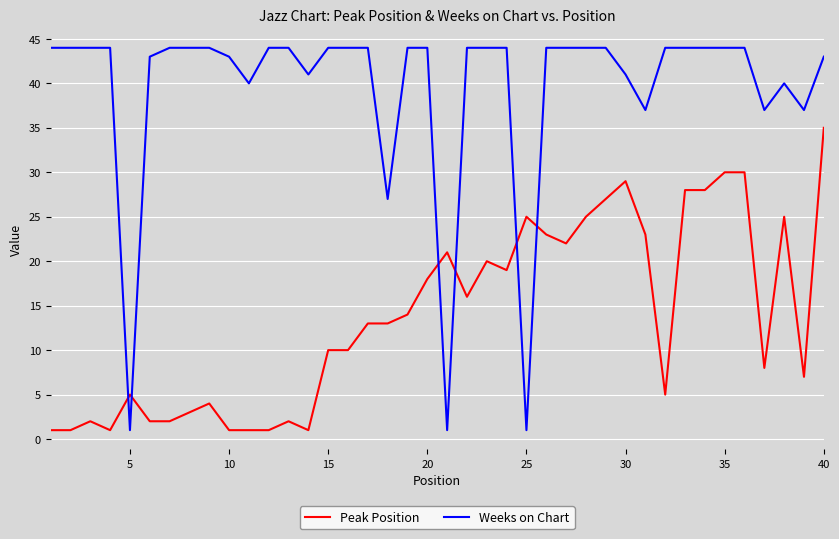

List the series in order of their peak value, lowest first.

Peak Position, Weeks on Chart